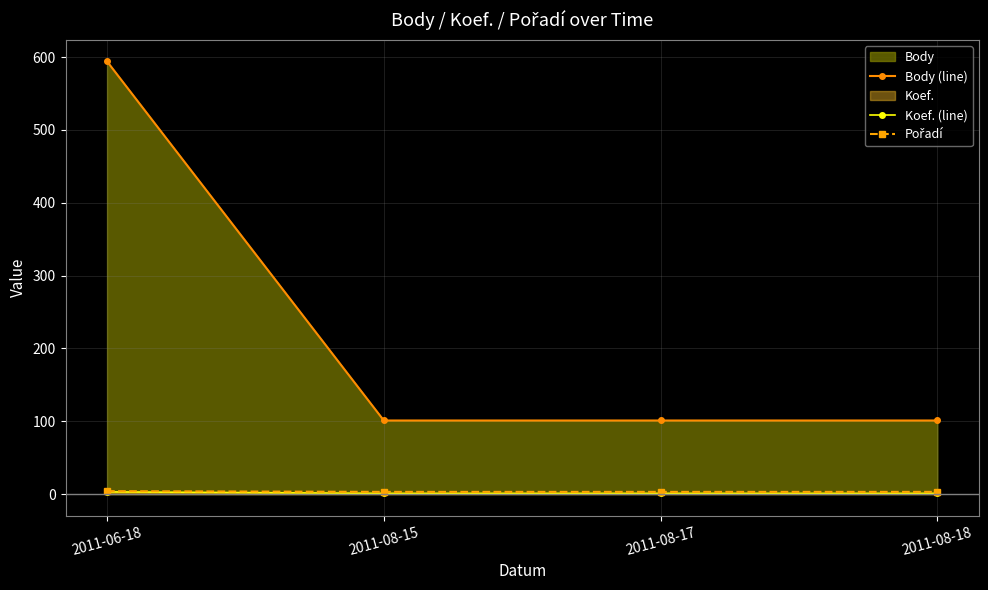

Where is Body (line) nearest to the value 347?

2011-08-15